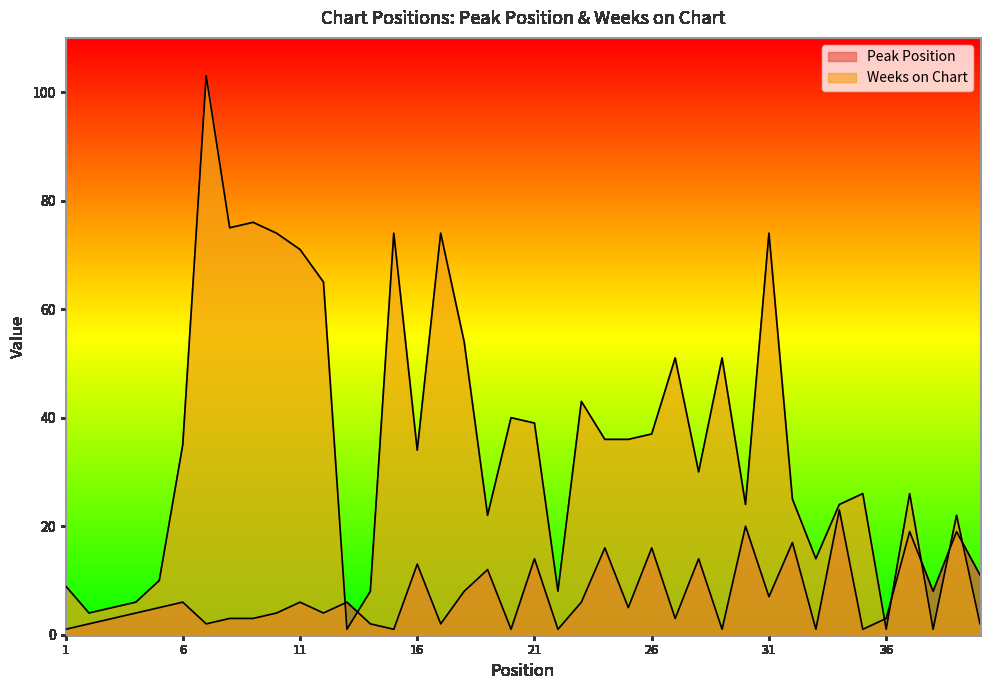

Where do Peak Position and Weeks on Chart first cross each other?

12 and 13